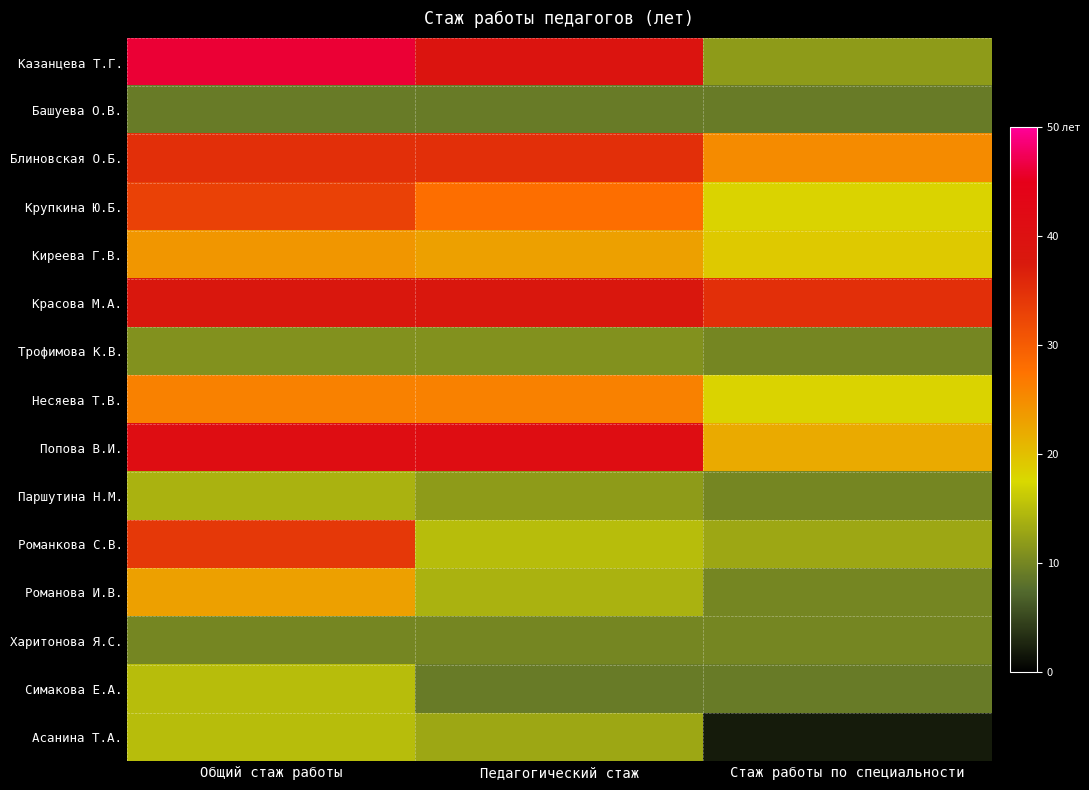

What is the spread (max minus min) of values at Общий стаж работы?

37